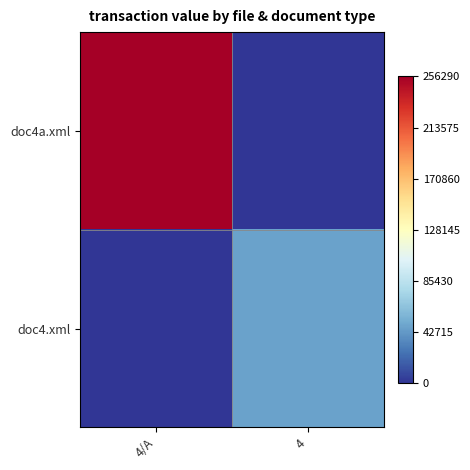

What is the difference between the highest and lowest values at 4?

46290